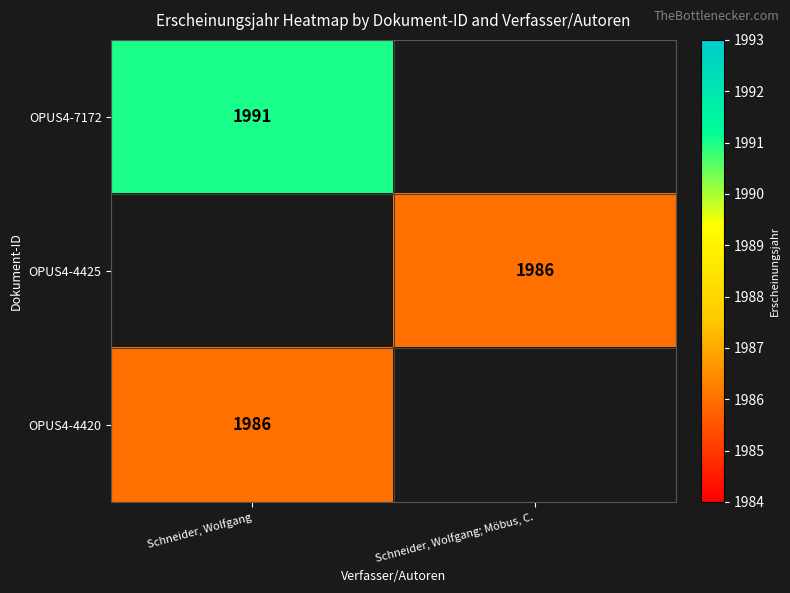

The value of OPUS4-4425 at Schneider, Wolfgang; Möbus, C. is 1986. True or false?

True